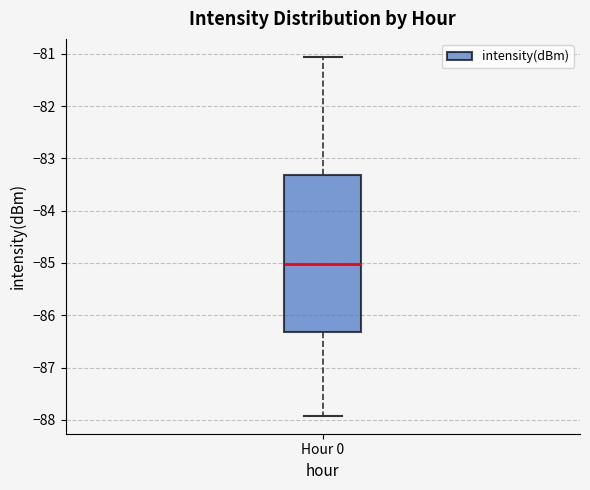

Transcribe this box plot: give where the median line is, the range the box spans, and where the two whiskers end, as read against the y-axis. The values are not printed on the chart, so give them approximately, as read against the axis.

median -85.0, box -86.3 to -83.3, whiskers -87.9 to -81.1